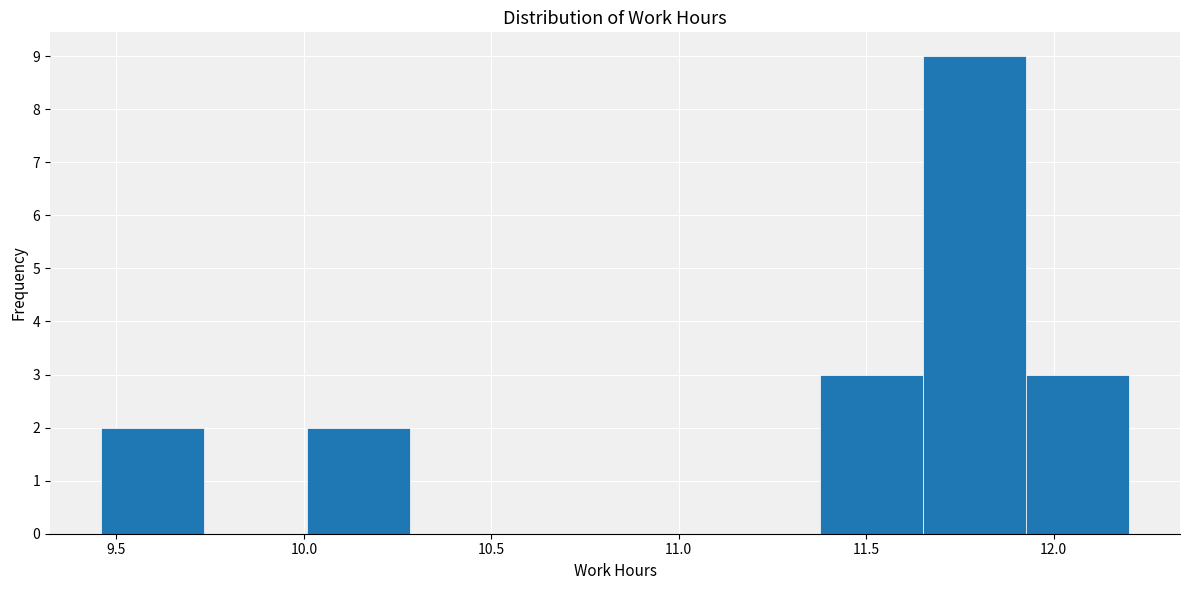

Over which range of the x-axis is the bar tallest?

11.65 to 11.95